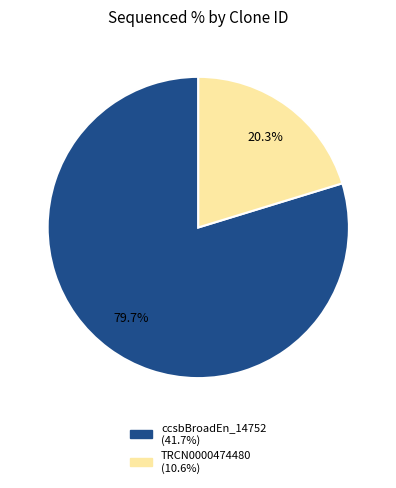

How many slices are in this pie chart?

2